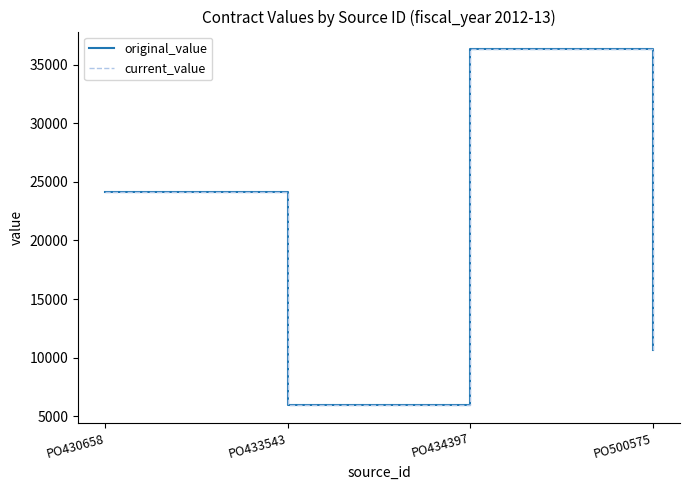

Which series changed the most between PO434397 and PO500575?

original_value